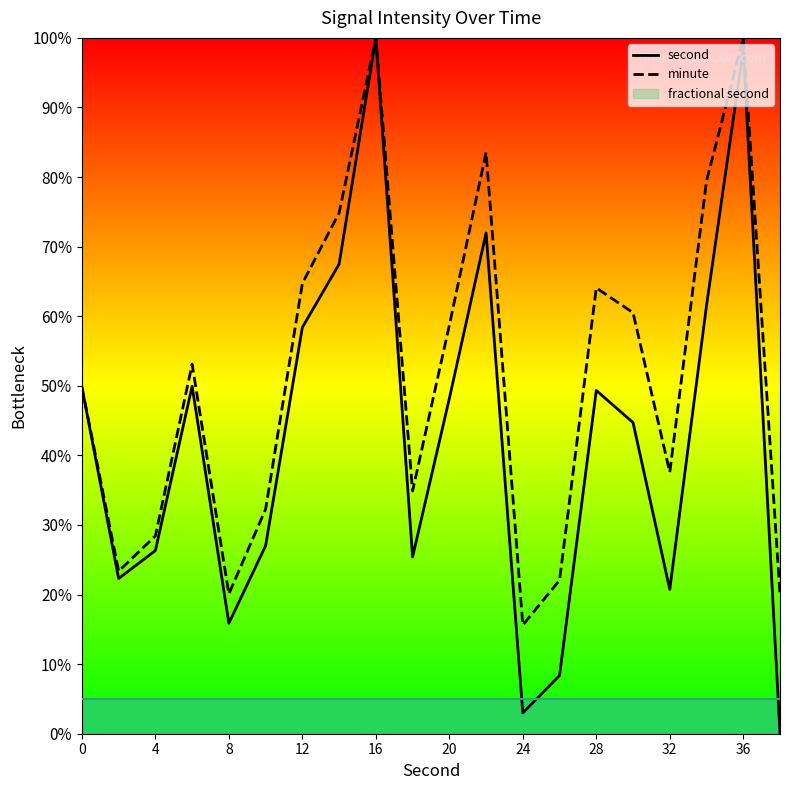

Is it true that minute equals 100.0 at 36?

True